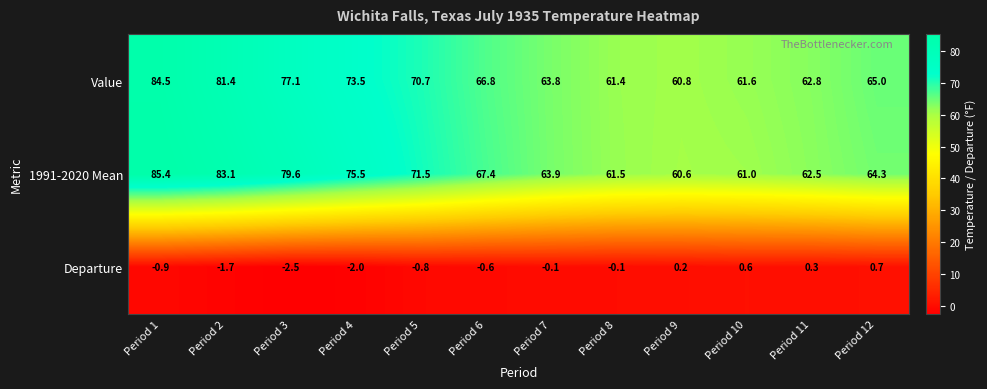

What is the greatest value displayed?

85.4